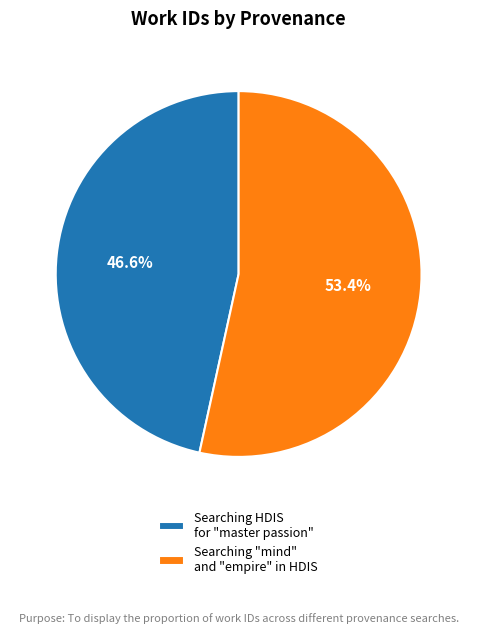

Combined, what portion of the pie is Searching HDIS for "master passion" and Searching "mind" and "empire" in HDIS?

100.0%